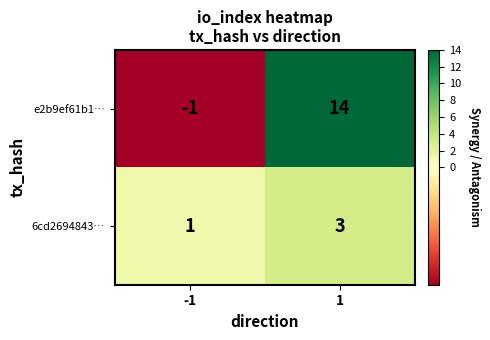

What is the total value across all series at 1?

17